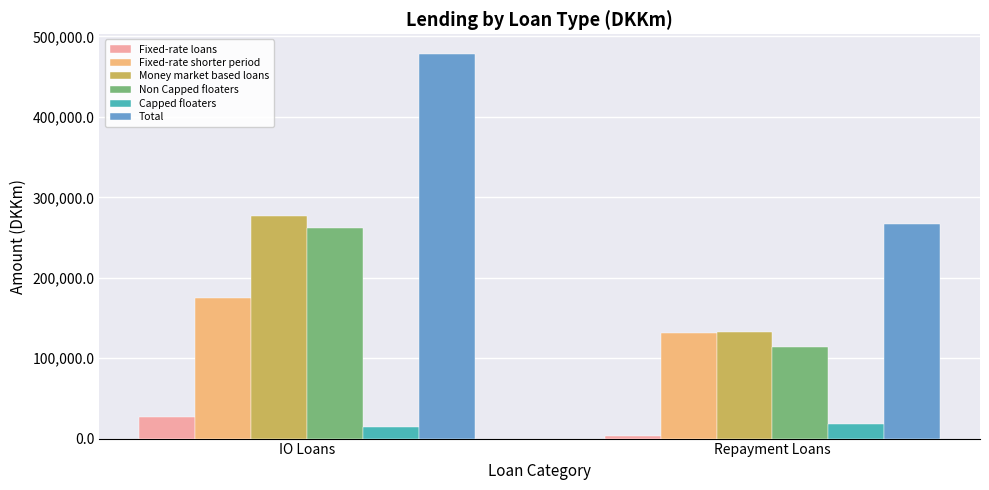

How many data points does each series have?

2